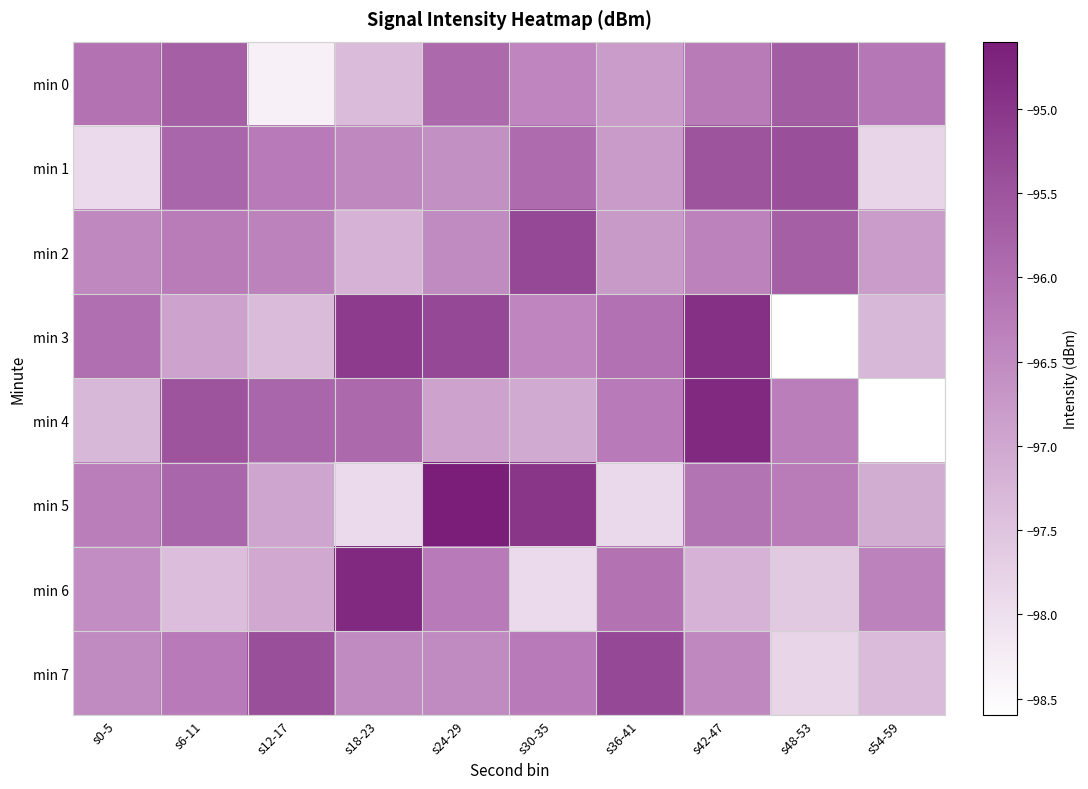

Count the number of data series in this chart.

8